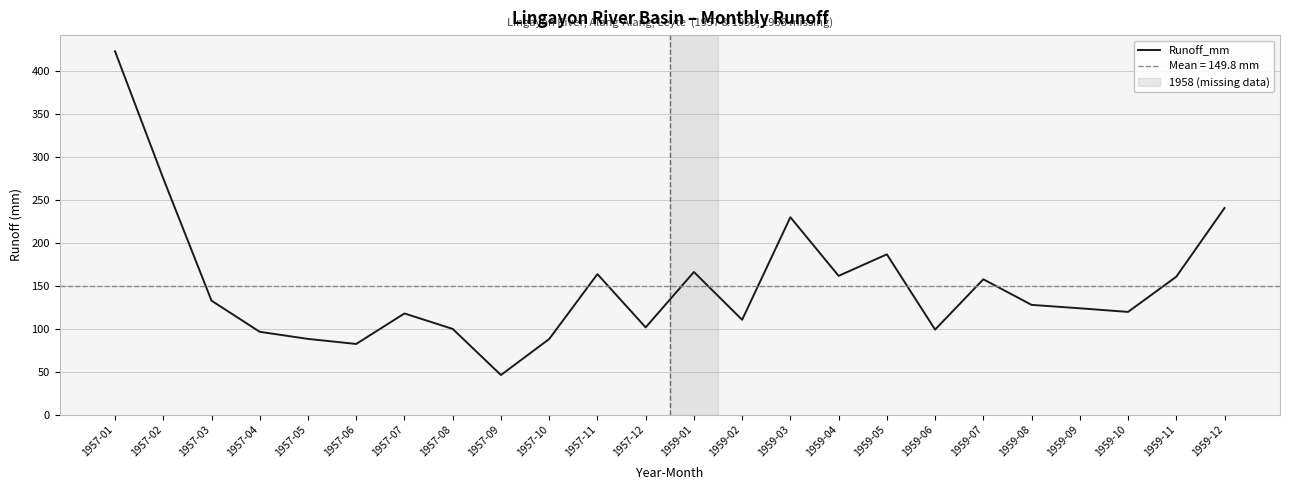

How many values are below 127?

12